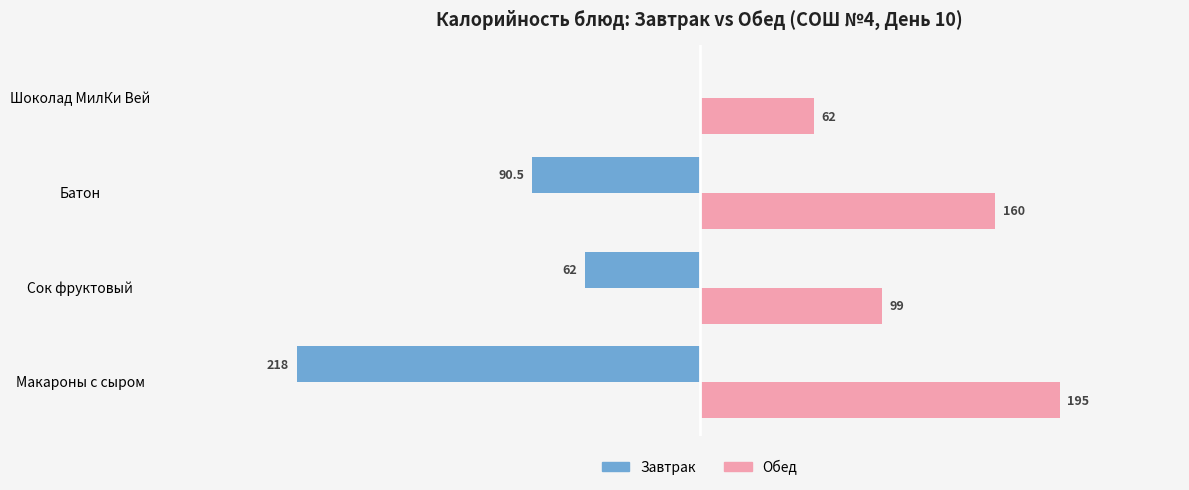

At which category does the chart reach its peak across all series?

Макароны с сыром